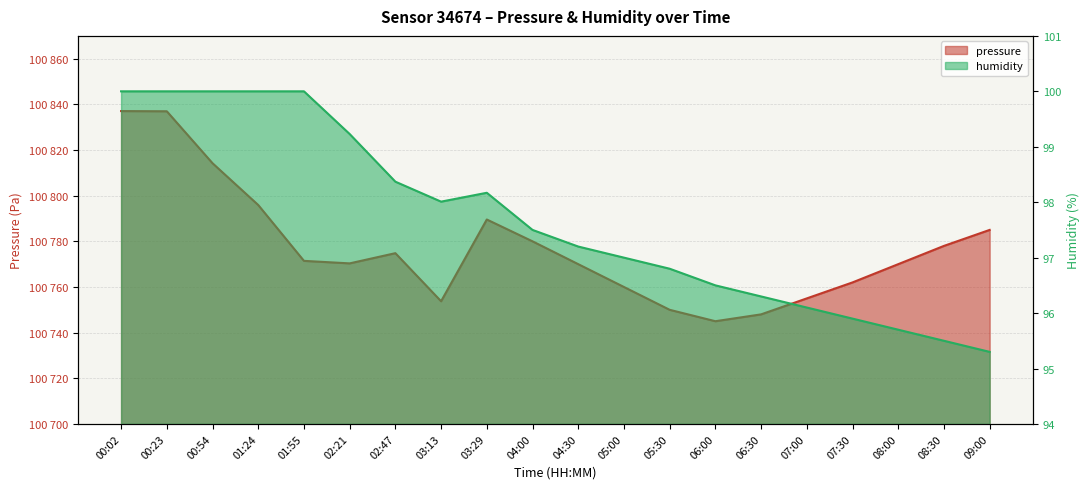

The pressure series shows 100795.9 at 01:24. True or false?

True